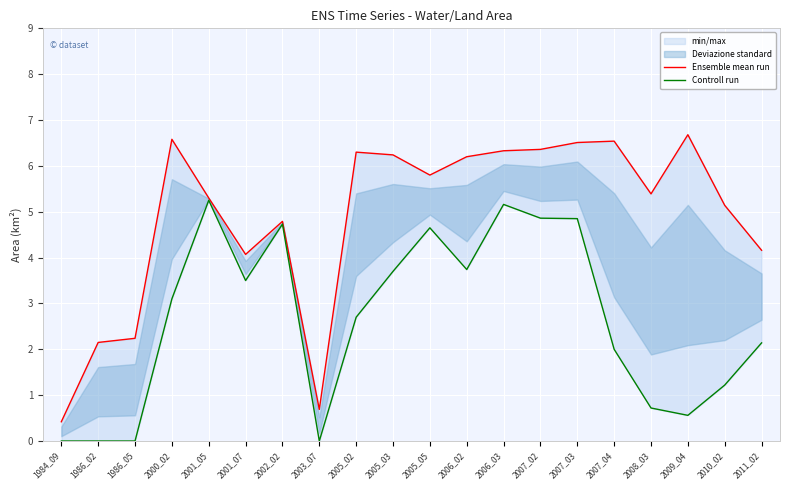

How many interior local valleys does the Controll run series have?

4